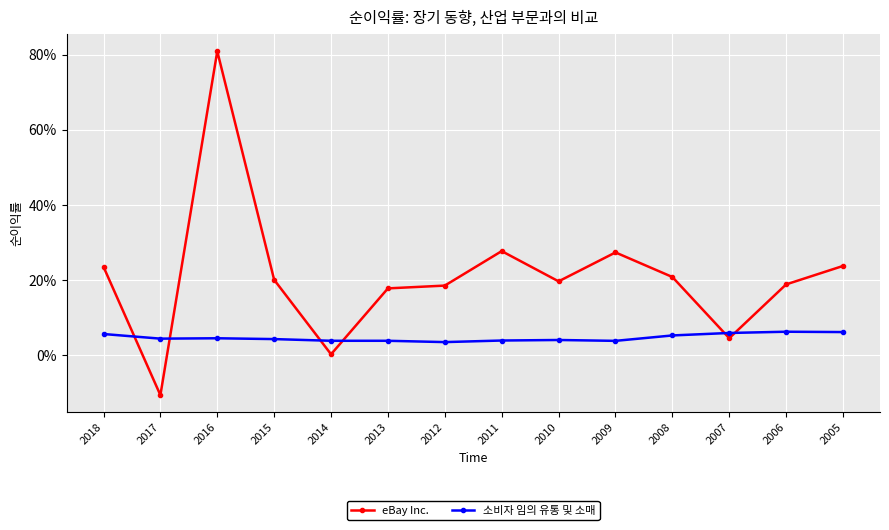

At which category is the sum across all series the highest?

2016